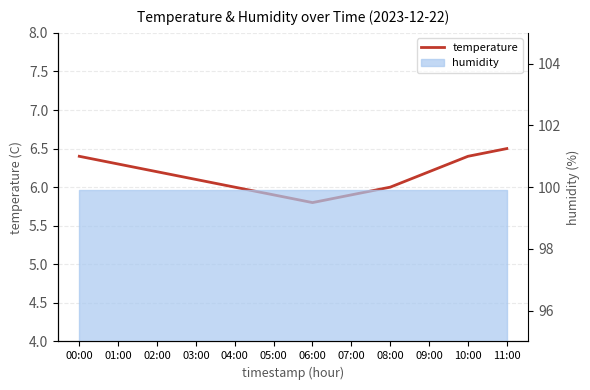

What is the sum of all values?

73.7